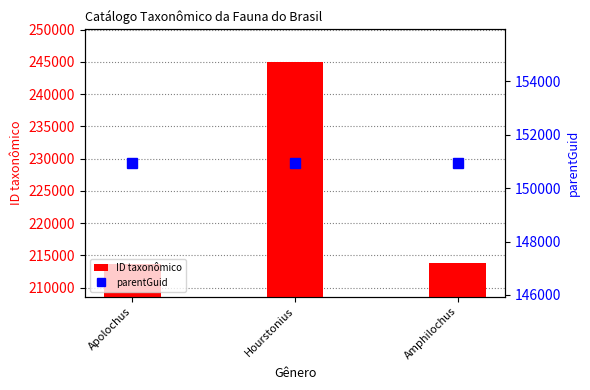

What is the total value across all series at Hourstonius?

396005